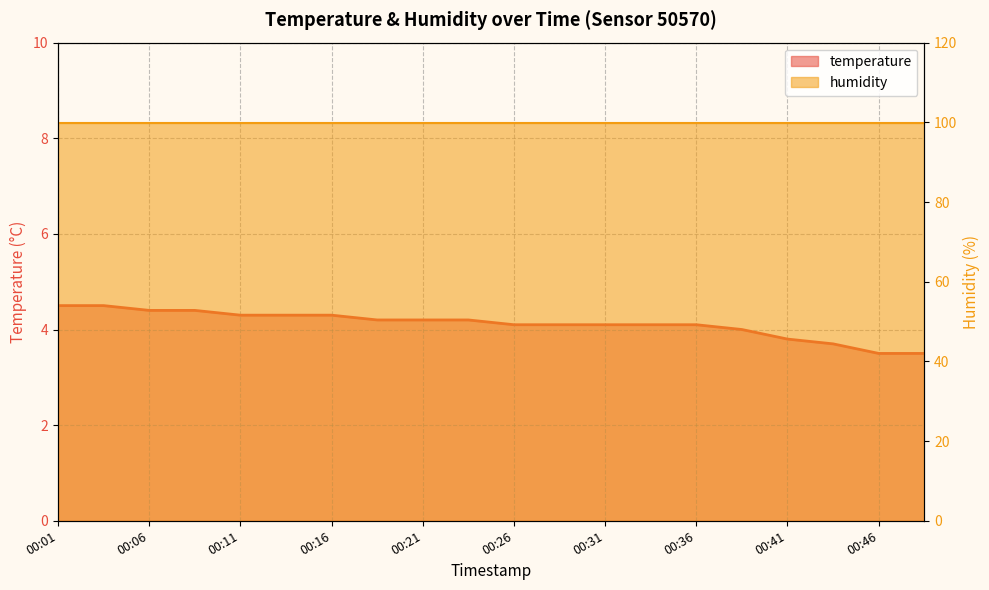

How many values exceed 4?

15